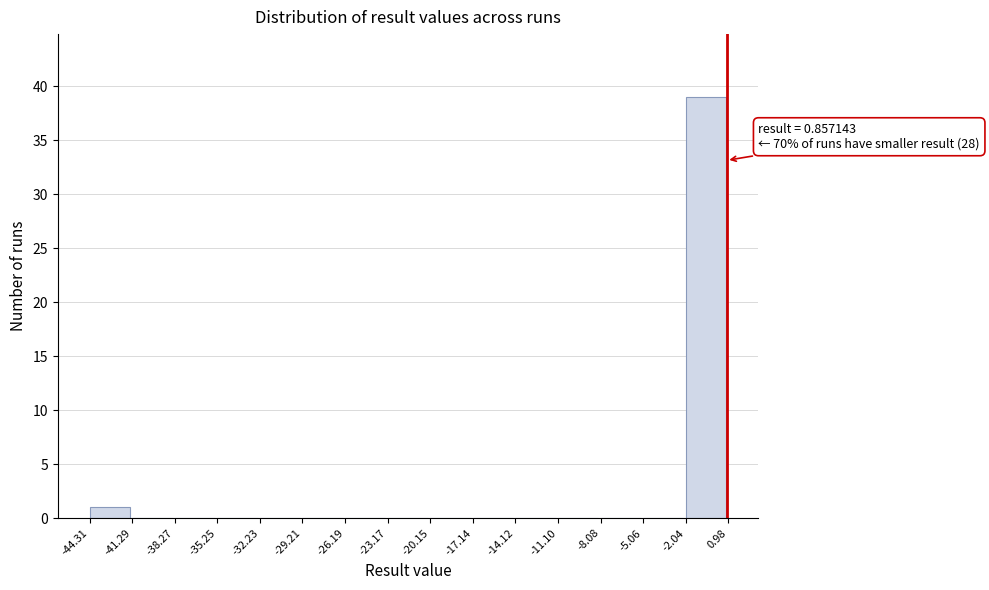

Over which range of the x-axis is the bar tallest?

-2.04 to 0.98